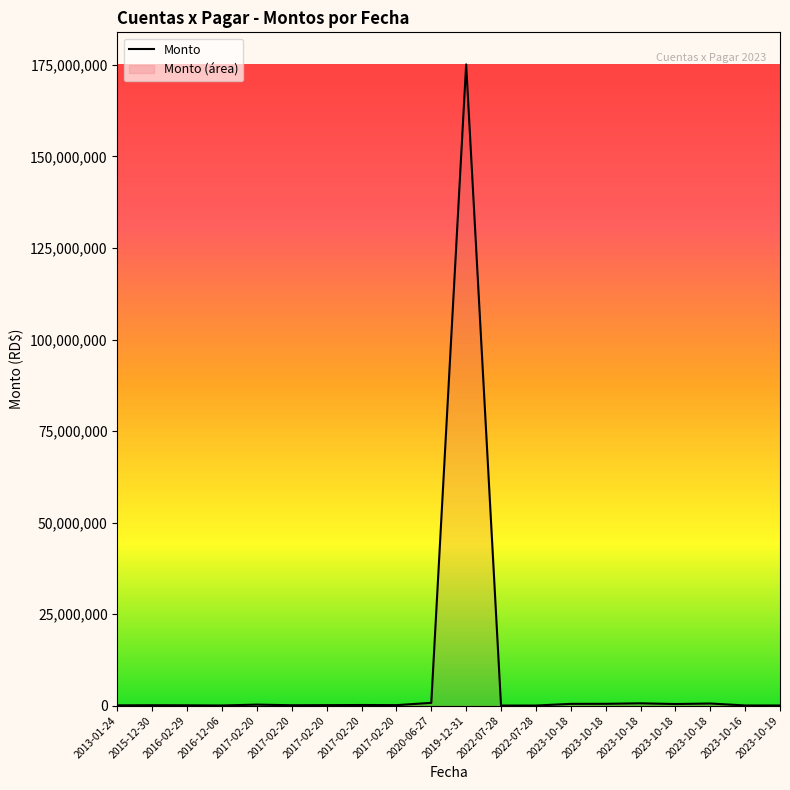

What is the approximate value at 2023-10-18?

559213.6